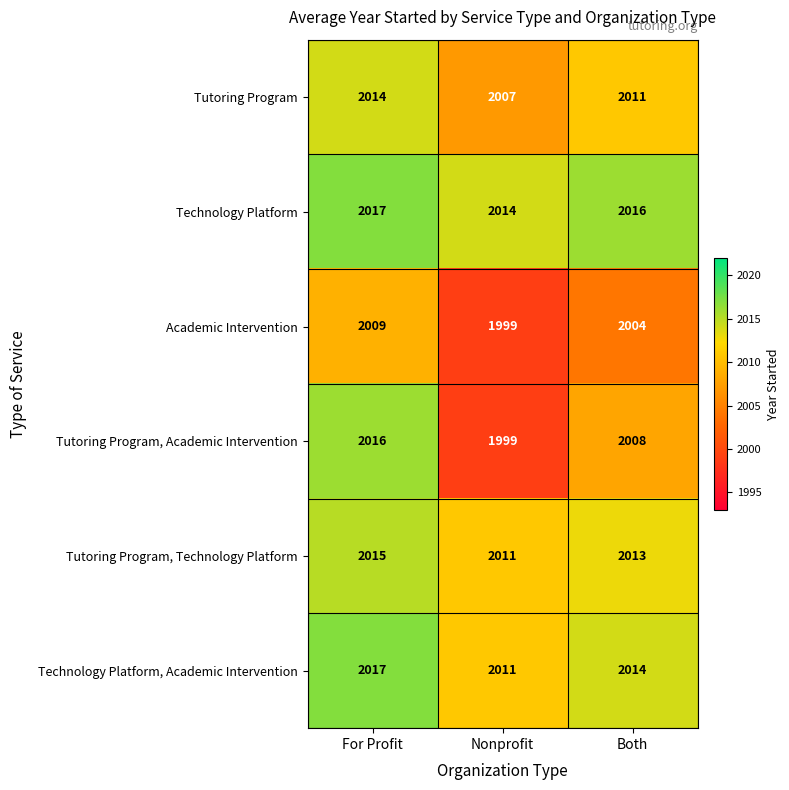

At how many categories does at least one series exceed 2013?

3